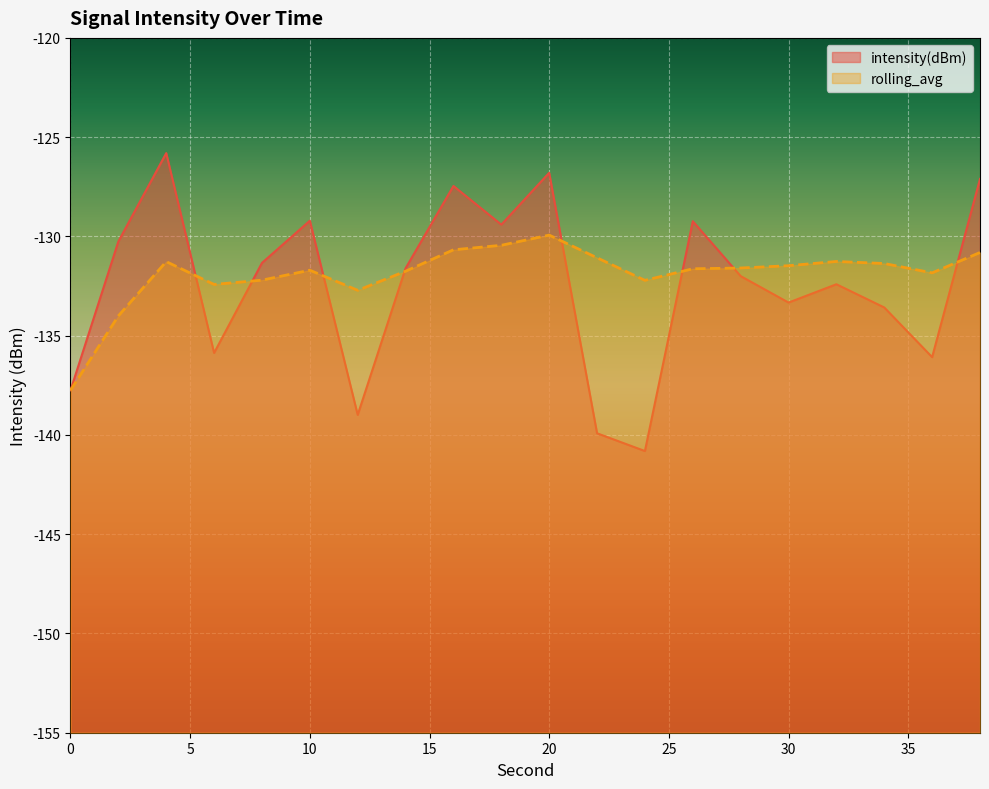

Read the intensity(dBm) value at 6.

-135.9